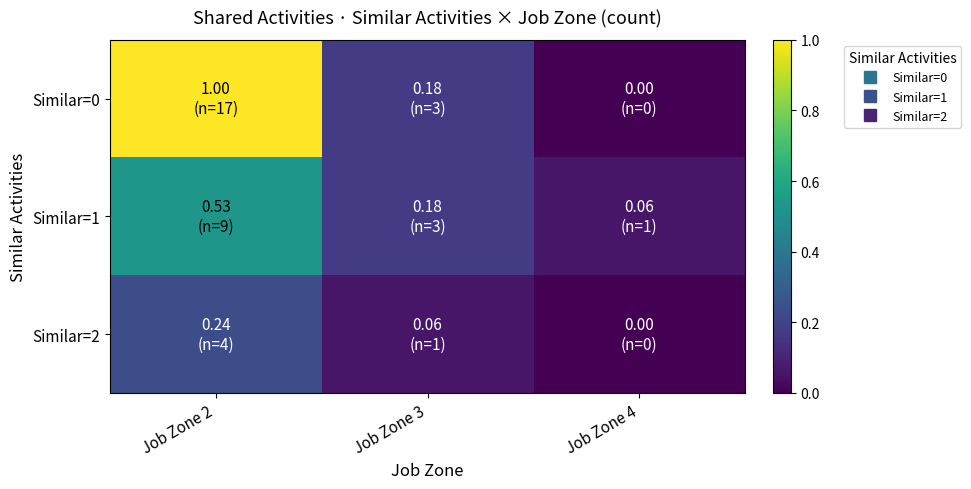

Which series has the largest total across all categories?

Similar=0